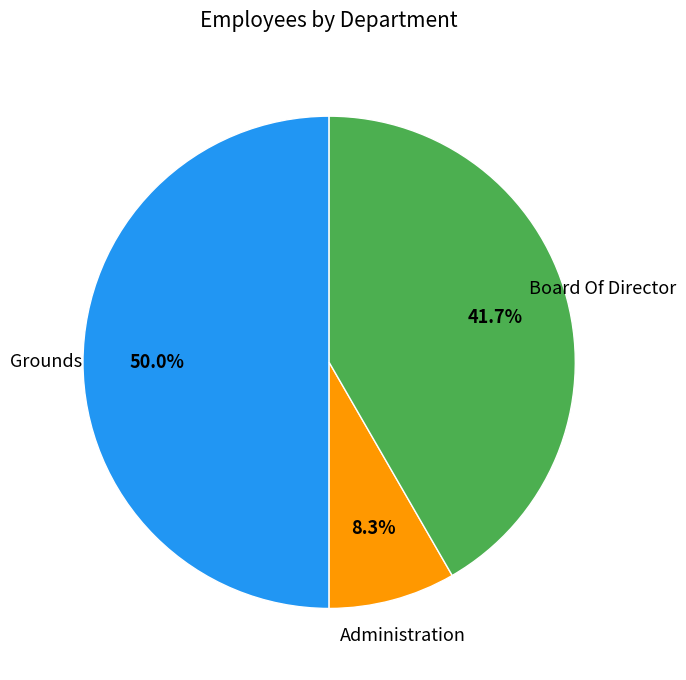

Is the sum of Grounds and Administration greater than half?

Yes